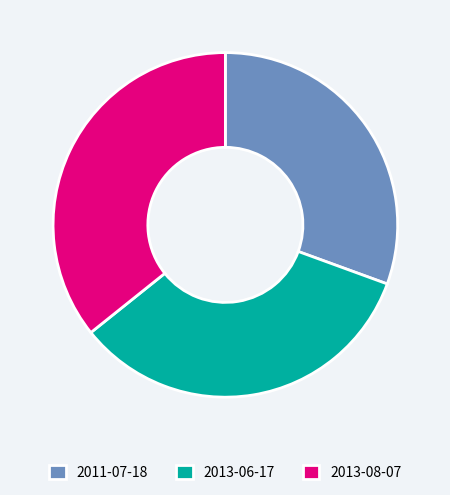

Do 2013-08-07 and 2011-07-18 together represent more than half of the pie?

Yes